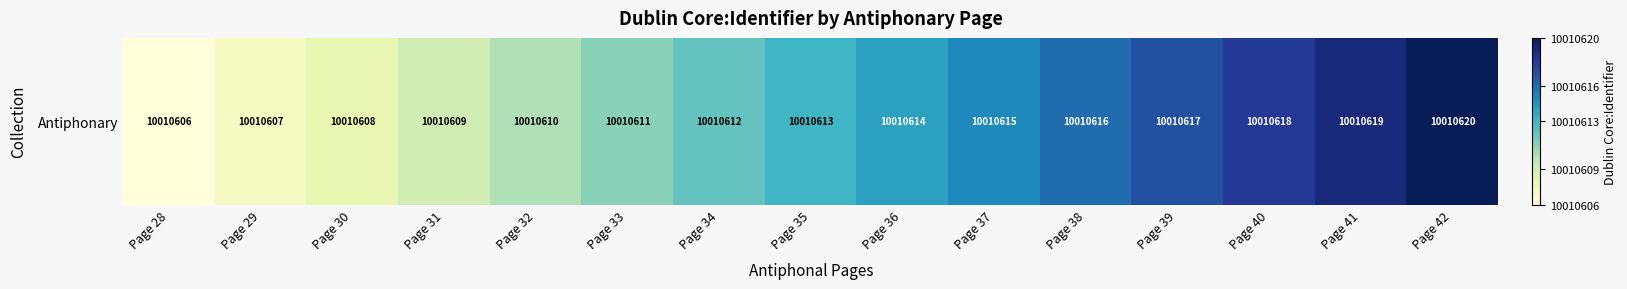

True or false: the data shows 16592543 at Page 38.

False